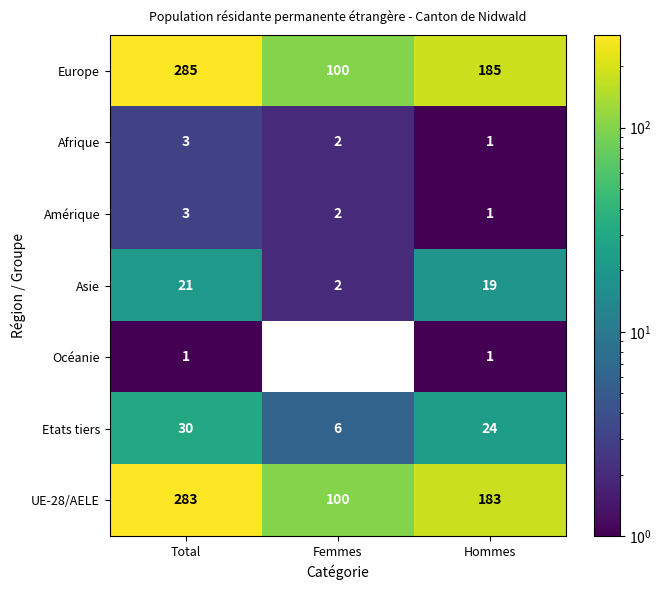

What is the difference between the Asie values at Femmes and Hommes?

17